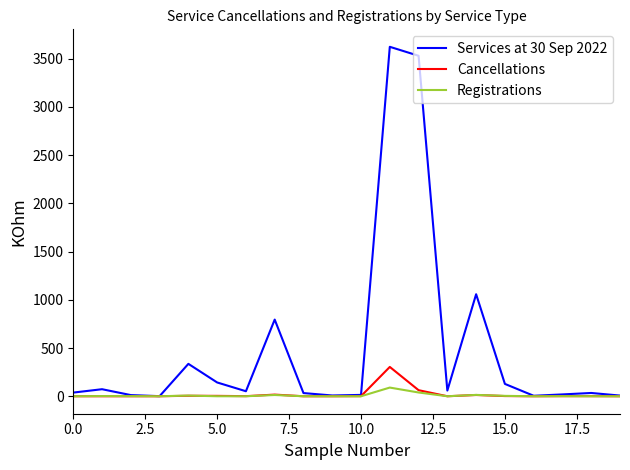

True or false: Services at 30 Sep 2022 has more than 1 points higher than both neighbors.

True